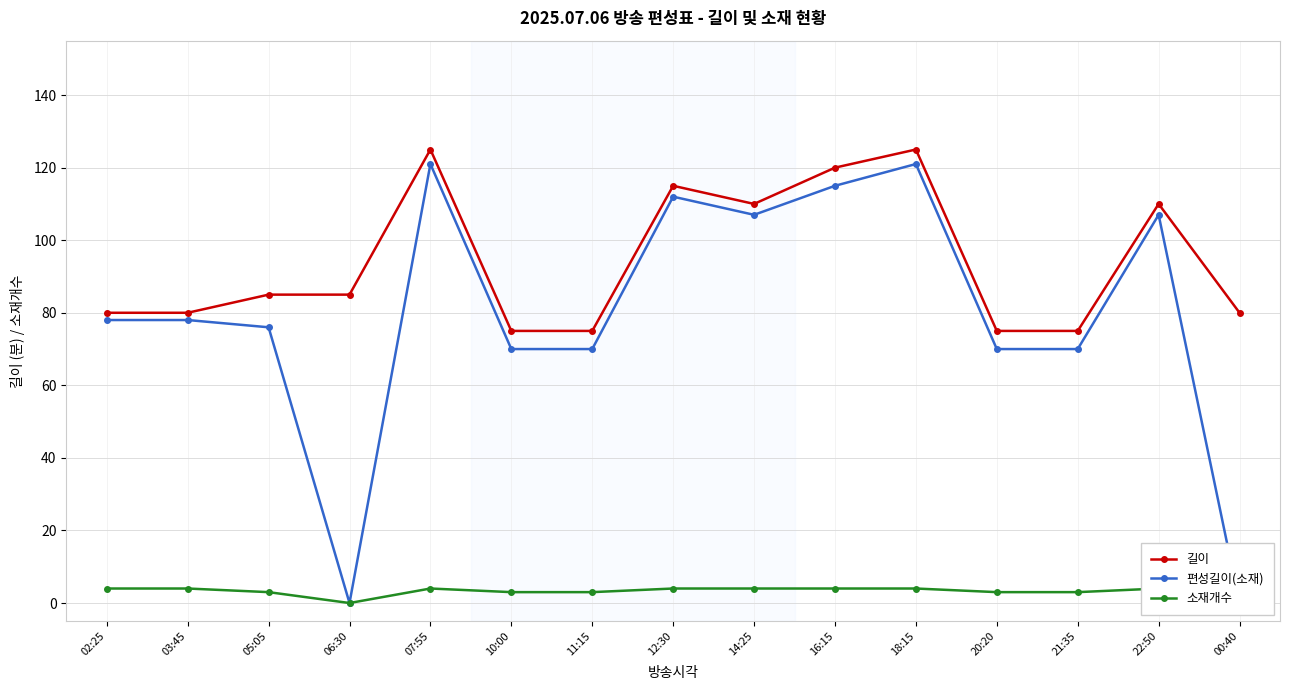

Count the number of categories in the chart.

15